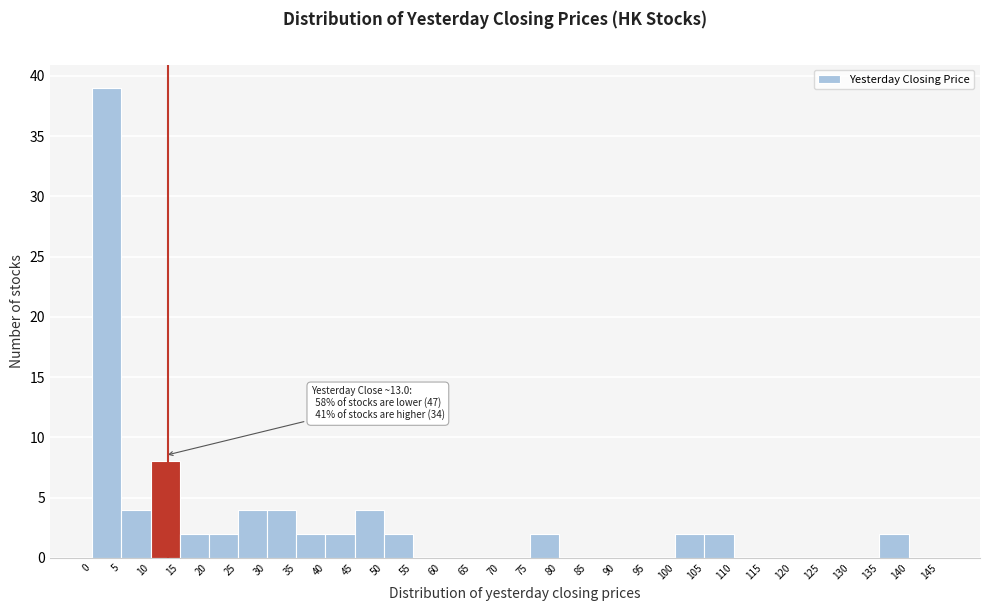

Over which range of the x-axis is the bar tallest?

0 to 5